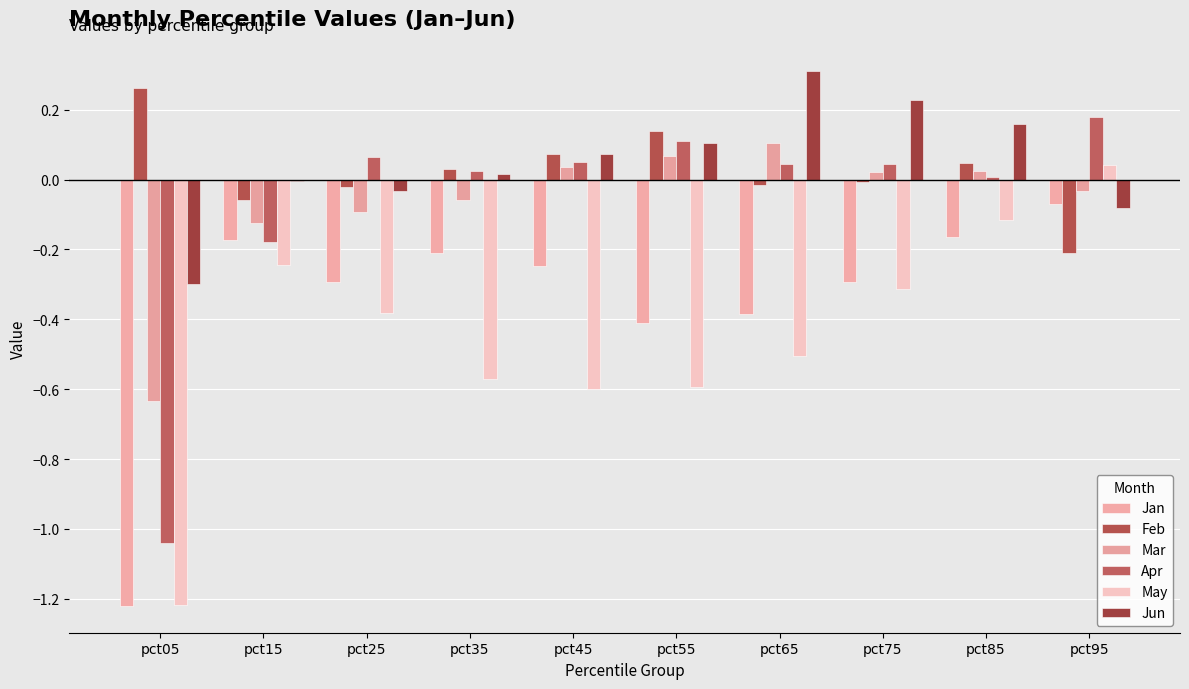

Is the value of Feb at pct15 greater than the value of Jun at pct75?

No